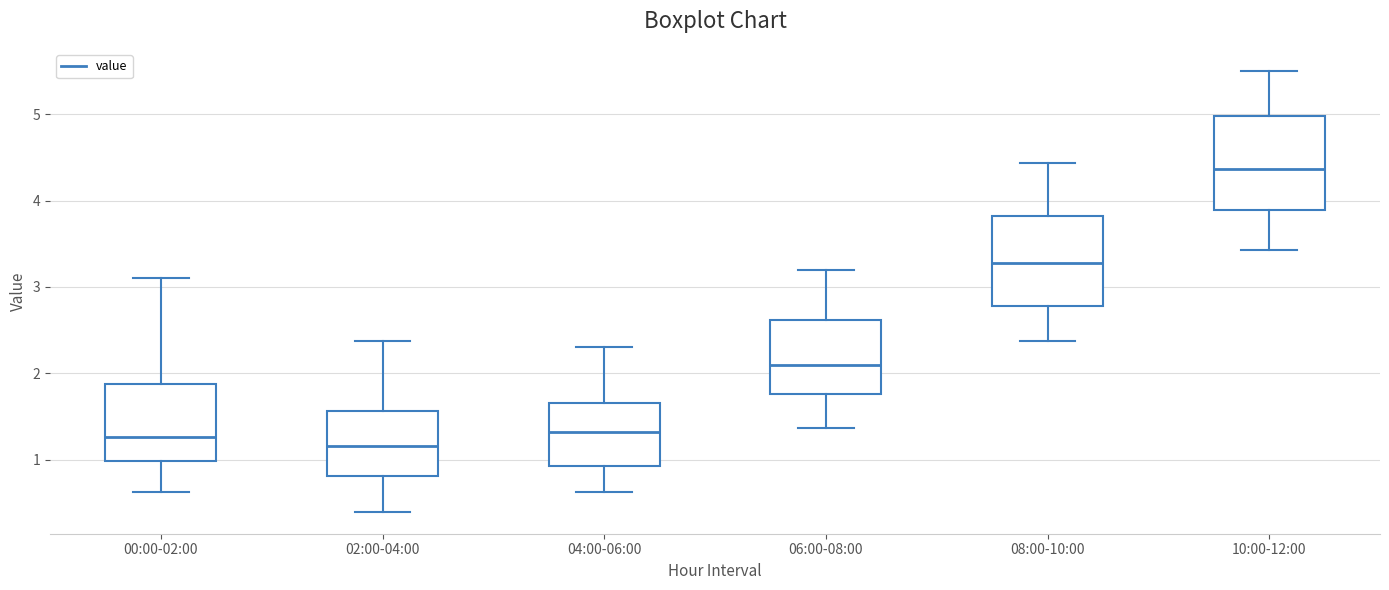

Where does the median line of the box for 00:00-02:00 sit on the y-axis? The values are not printed on the chart, so give them approximately, as read against the axis.

1.3